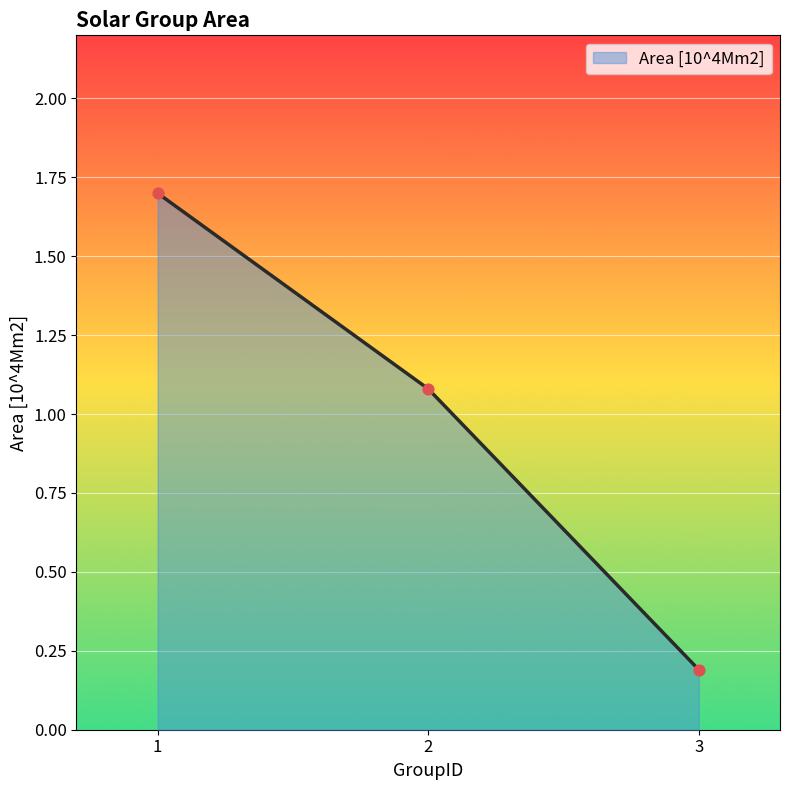

Approximately how many times larger is the value at 1 compared to 2?

1.6